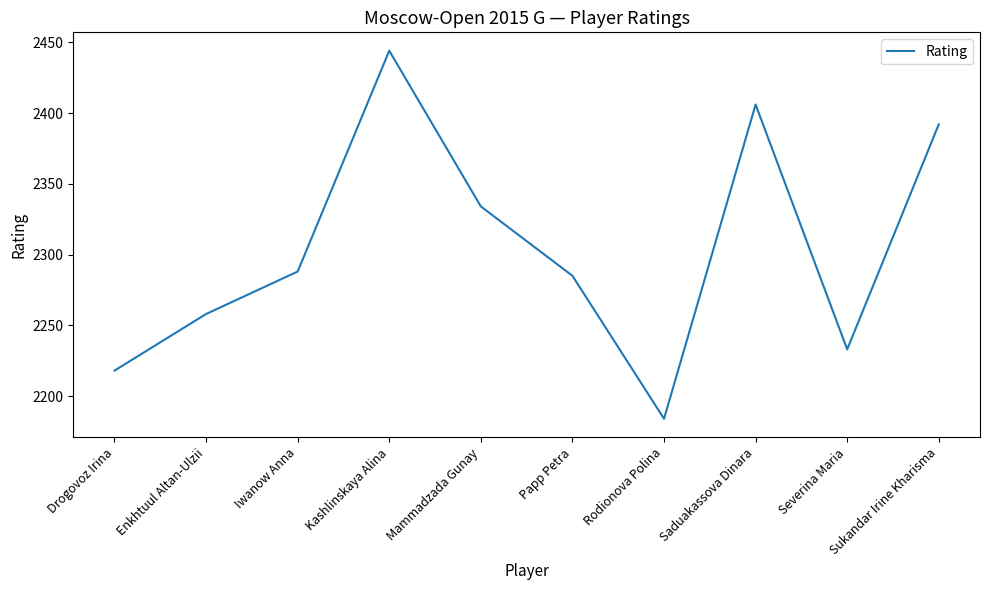

What is the sum of all values?

23042